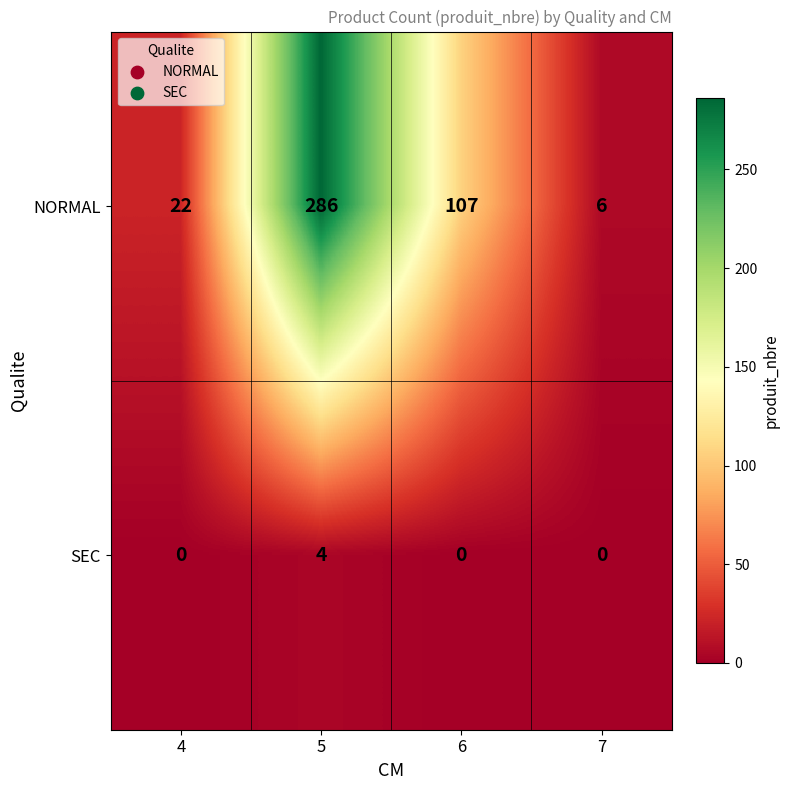

True or false: SEC has a value of 0 at 6.

True